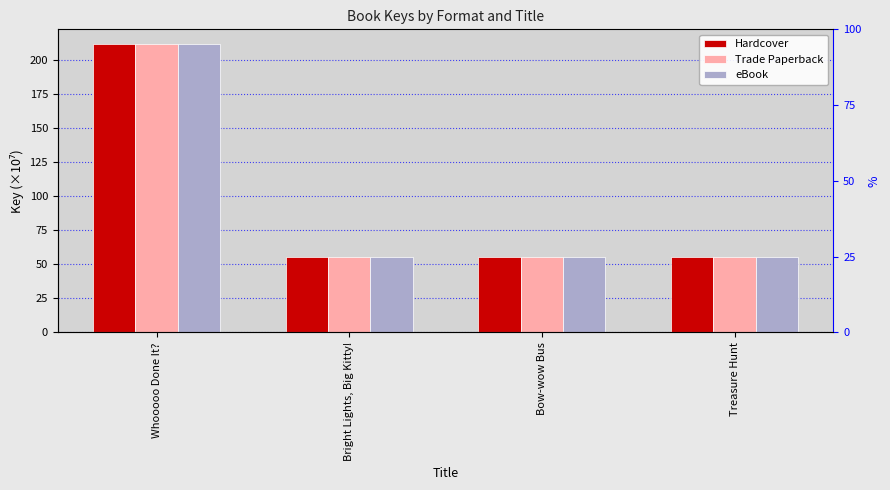

What is the sum of the Hardcover values at Whooooo Done It? and Bright Lights, Big Kitty!?

267.1